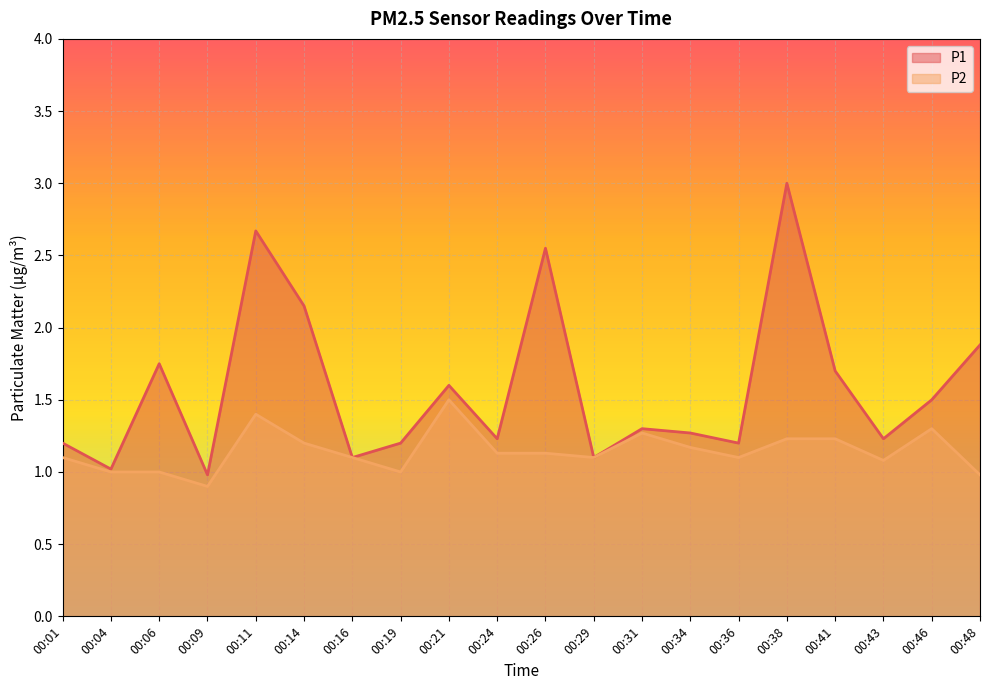

The value of P1 at 00:16 is 1.7. True or false?

False